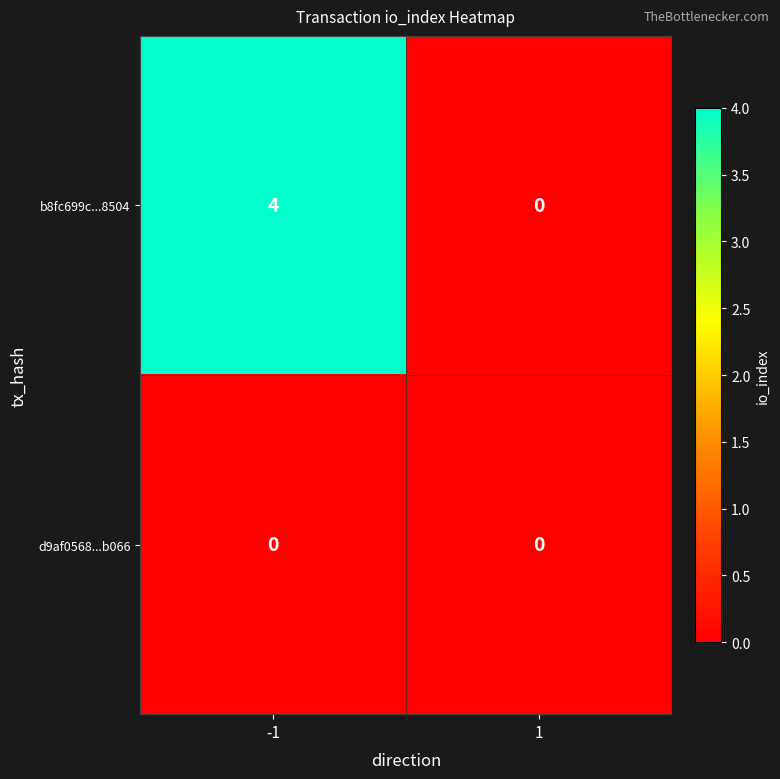

Count the number of data series in this chart.

2